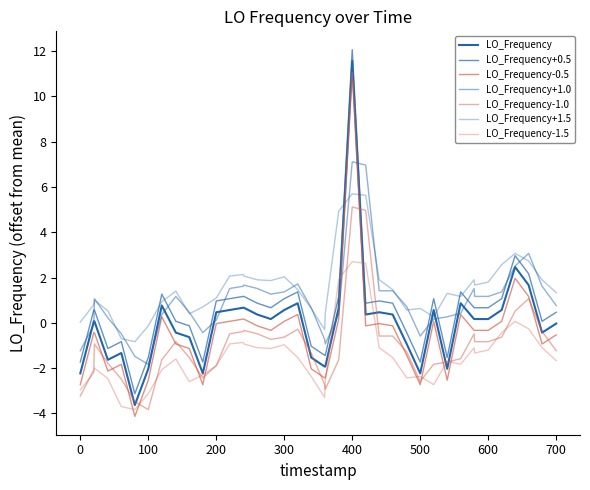

Is this an area chart (filled region under the line)?

No